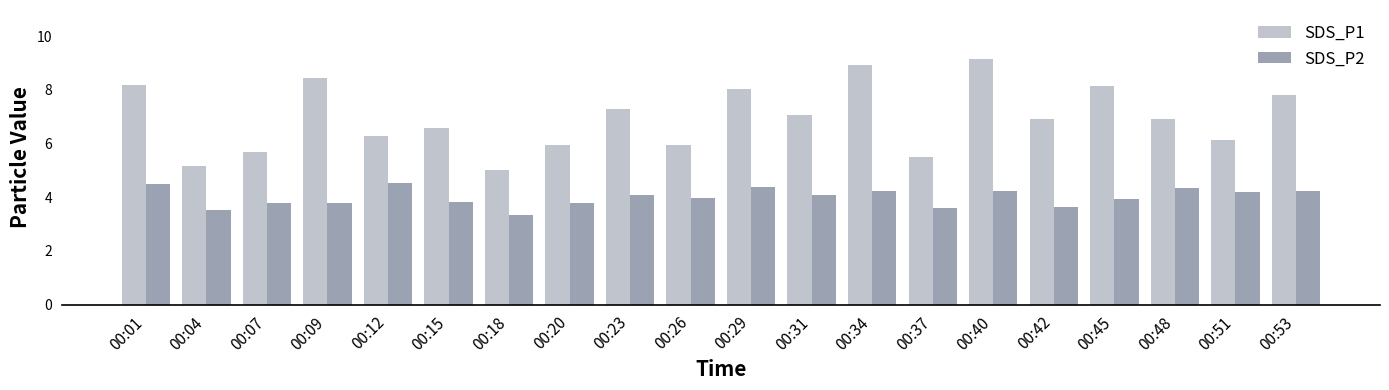

What is the spread (max minus min) of values at 00:53?

3.6